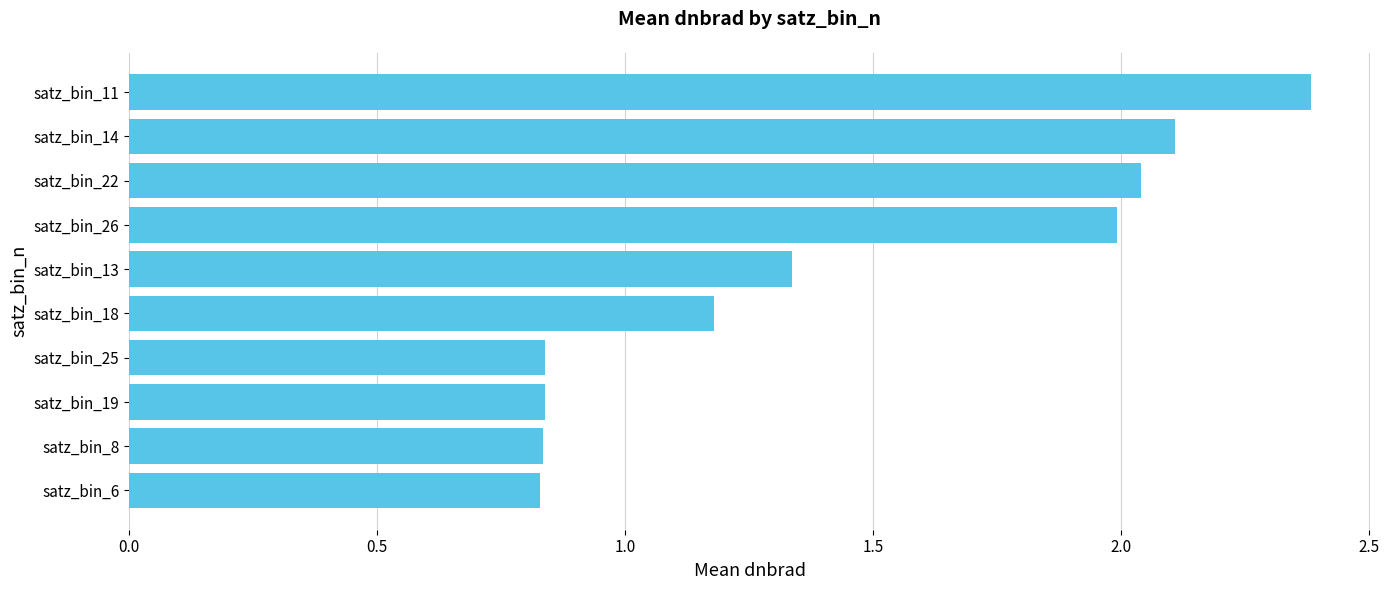

What is the difference between the maximum and second lowest values?

1.5